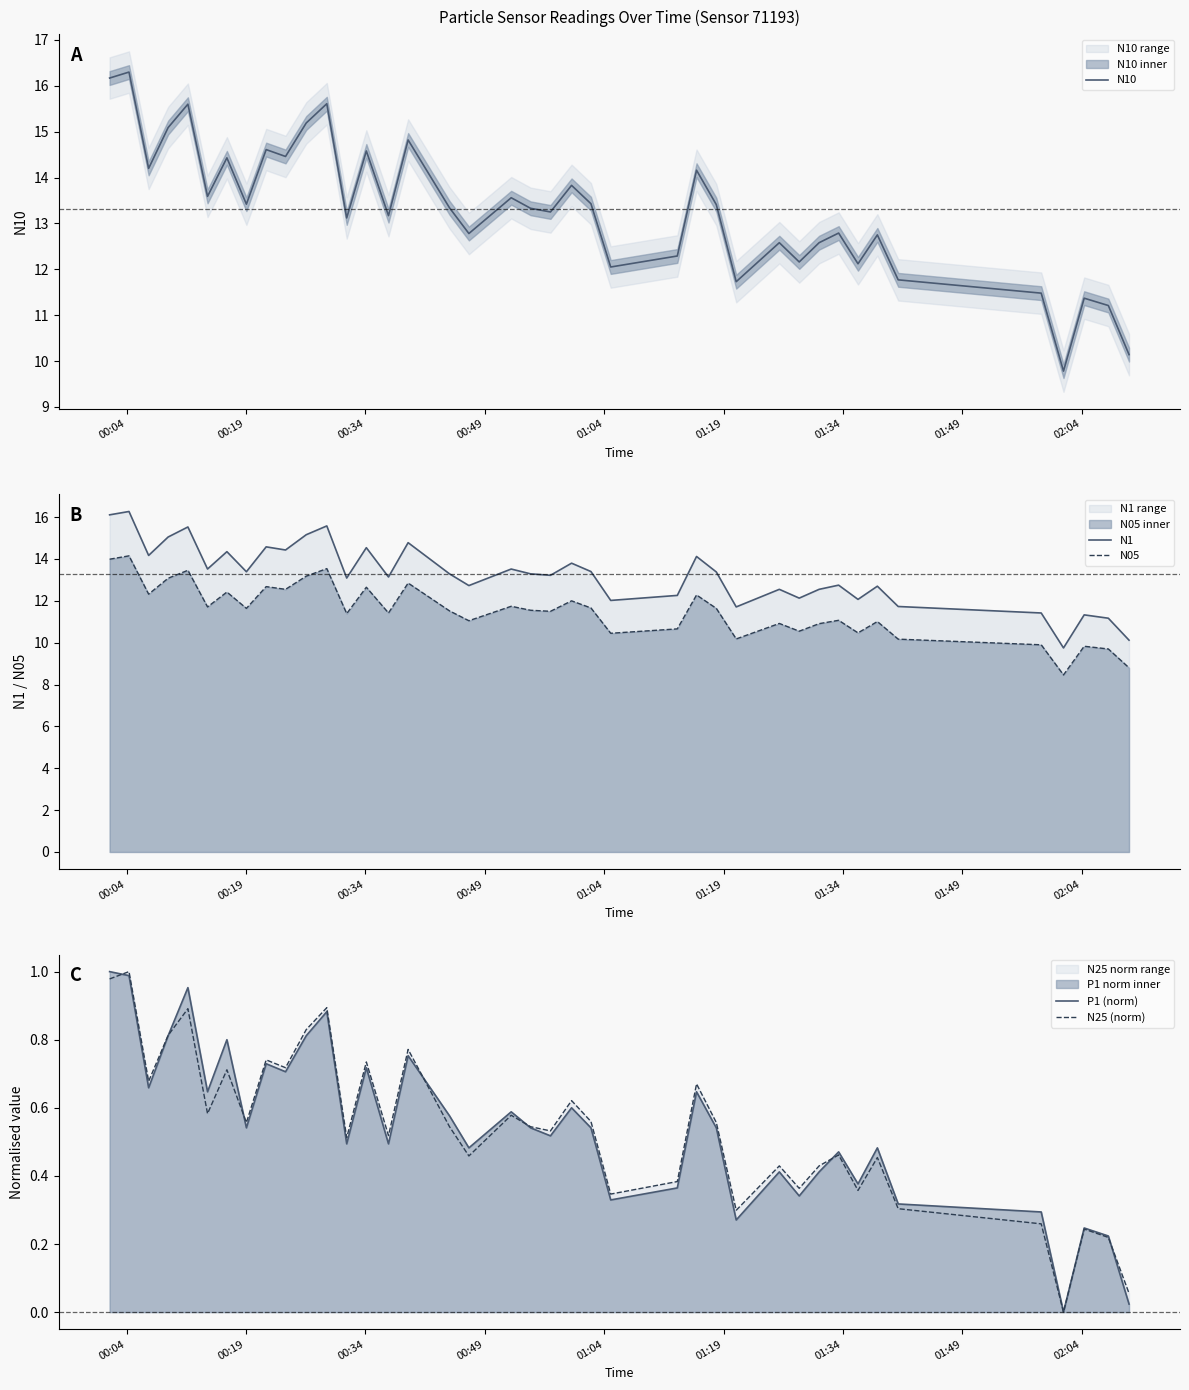

True or false: N1 and N05 intersect in this chart.

False